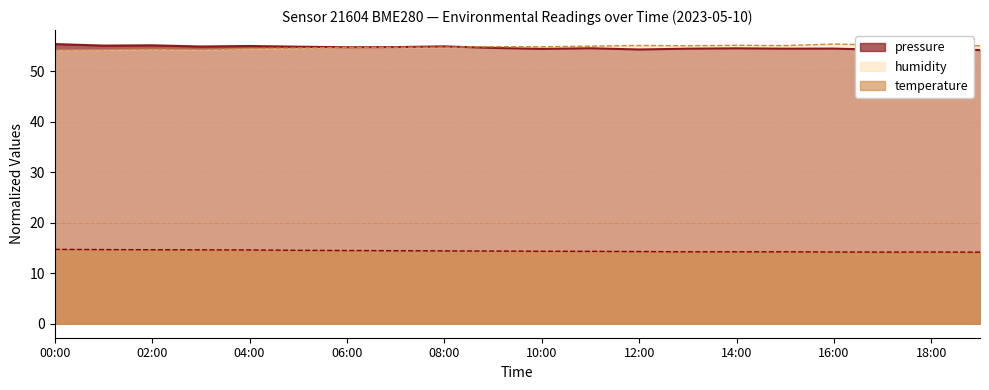

Which has a higher value, 07:00 or 14:00?

07:00